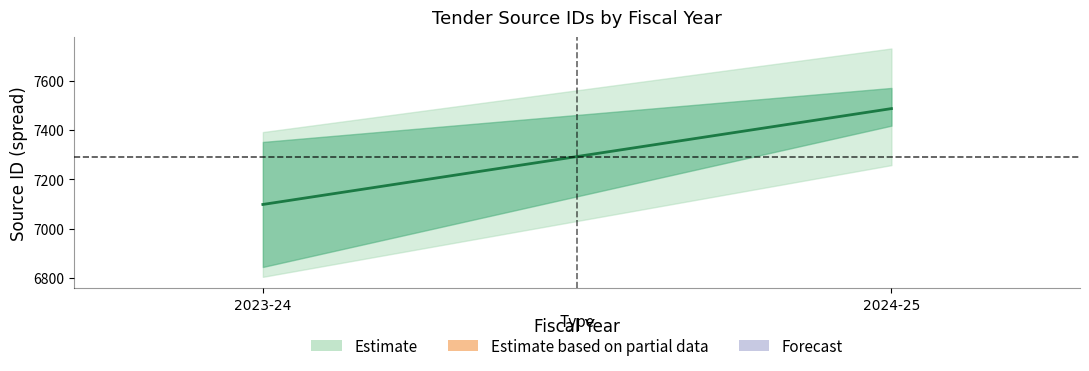

What is the label of the 2nd point from the left?

2024-25